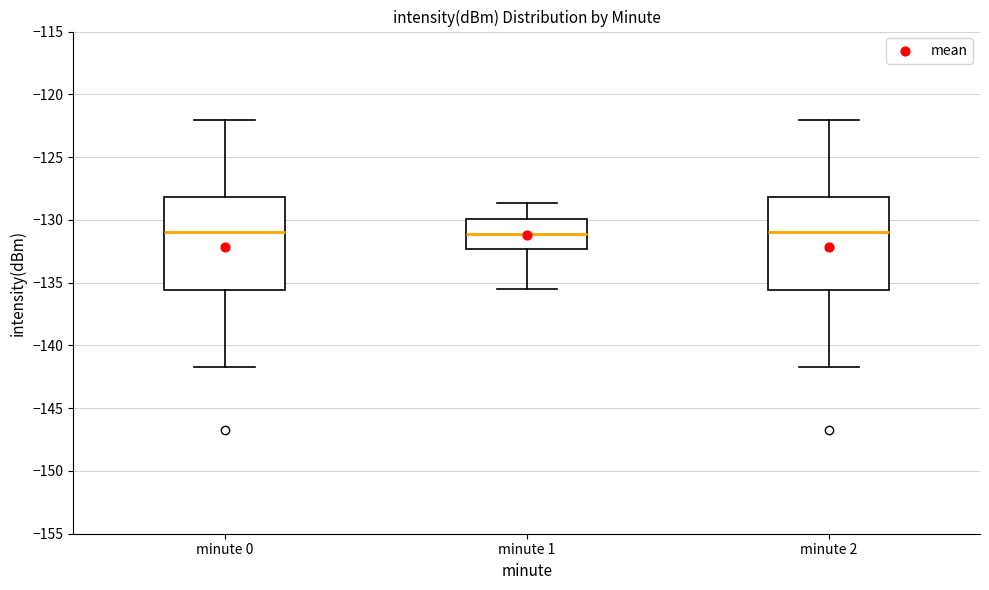

Where does the upper whisker of the box for minute 2 end on the y-axis? The values are not printed on the chart, so give them approximately, as read against the axis.

-122.0